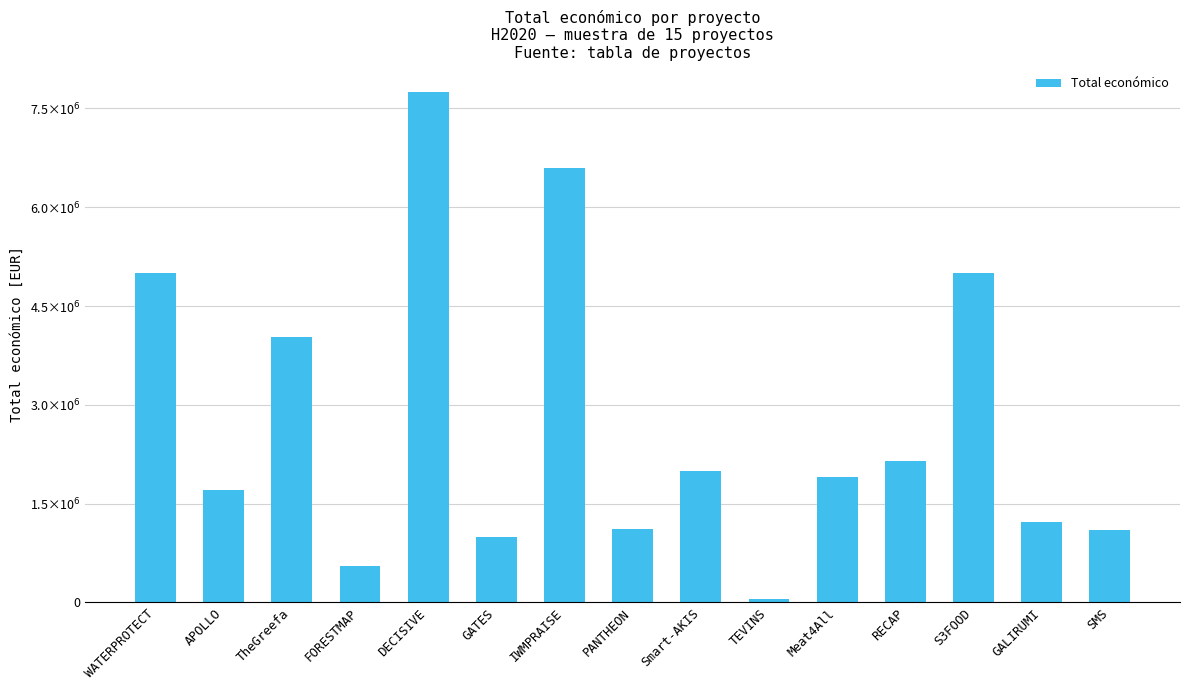

What is the difference between the maximum and minimum values?

7705101